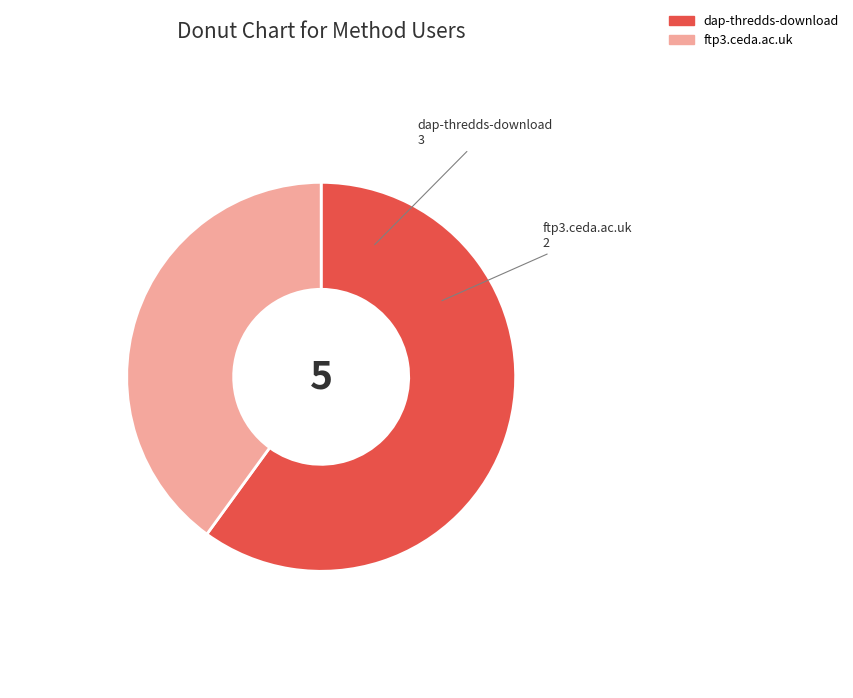

What is the majority slice?

dap-thredds-download